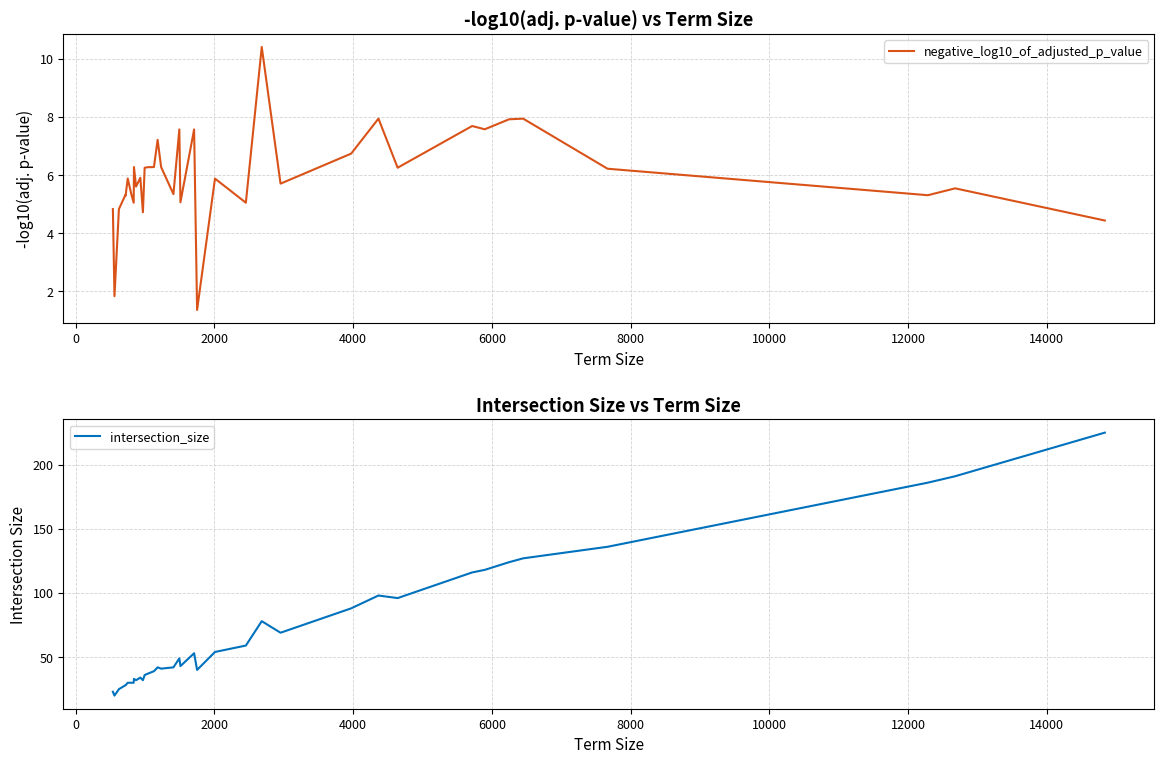

What is the highest value of the negative_log10_of_adjusted_p_value series?

10.4